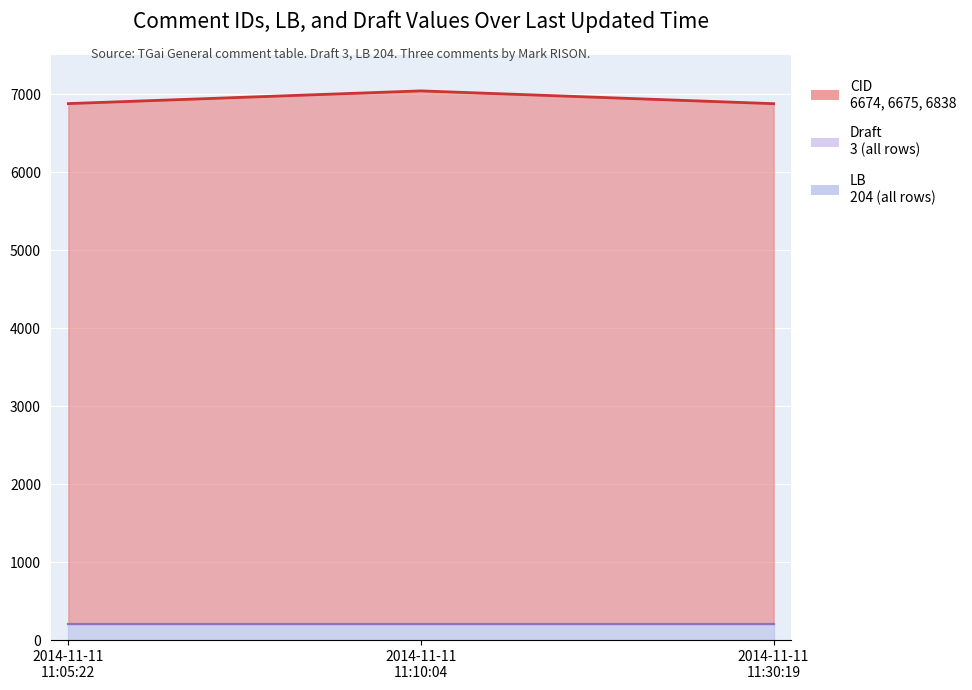

The value of Draft at 2014-11-11 11:05:22 is 3. True or false?

True